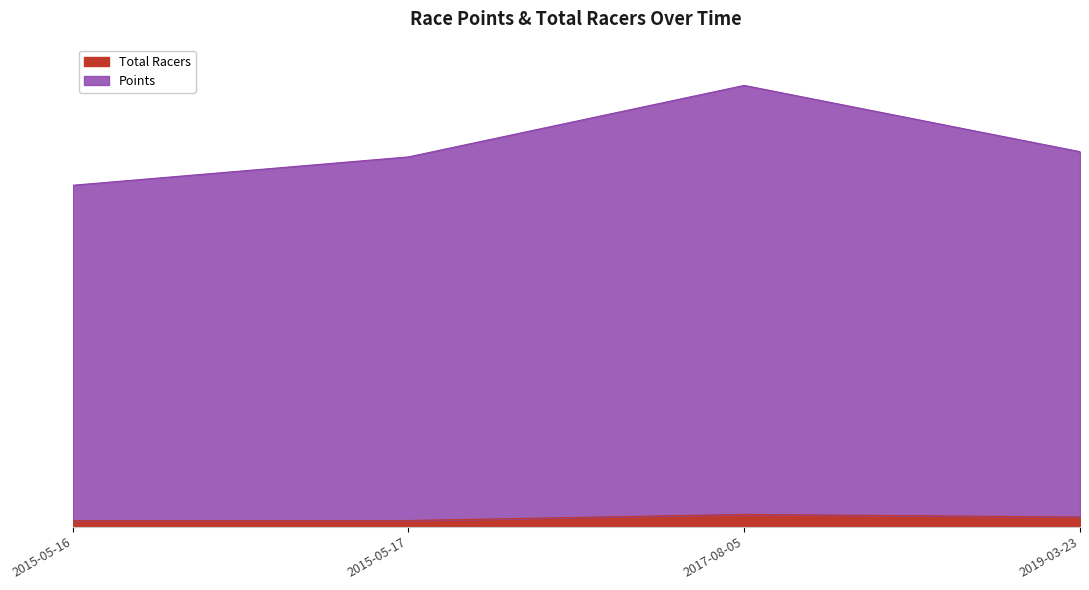

Which series has the largest total across all categories?

Points